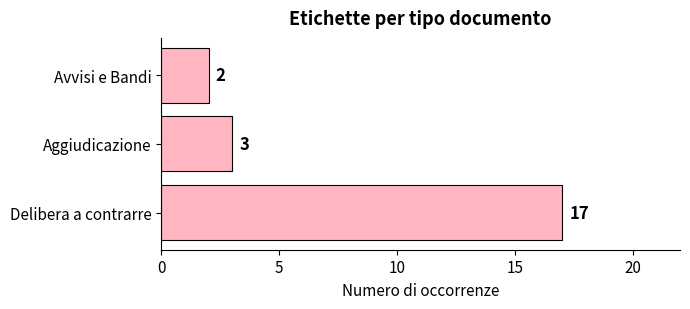

What is the change in value from Delibera a contrarre to Avvisi e Bandi?

-15